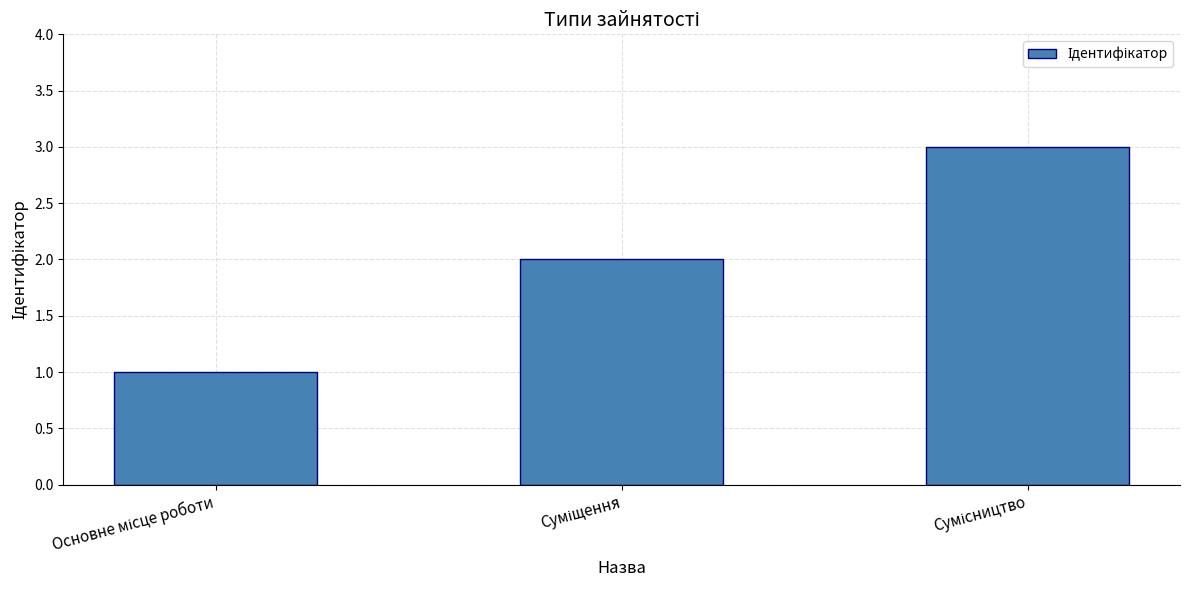

How many values are between 1 and 3?

3